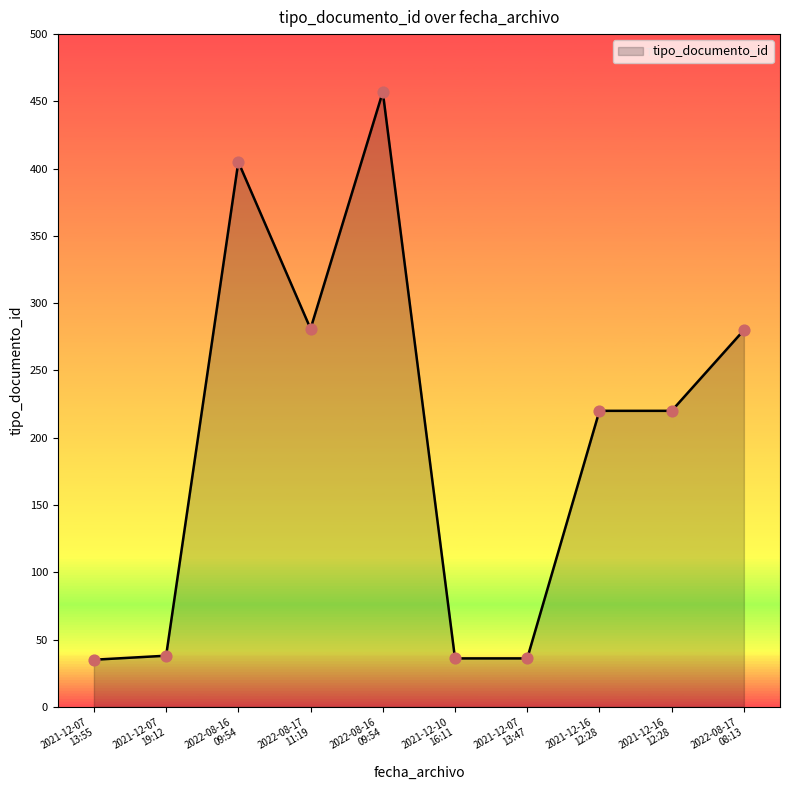

What is the ratio of the value at 2021-12-10
16:11 to the value at 2021-12-07
19:12?

0.9